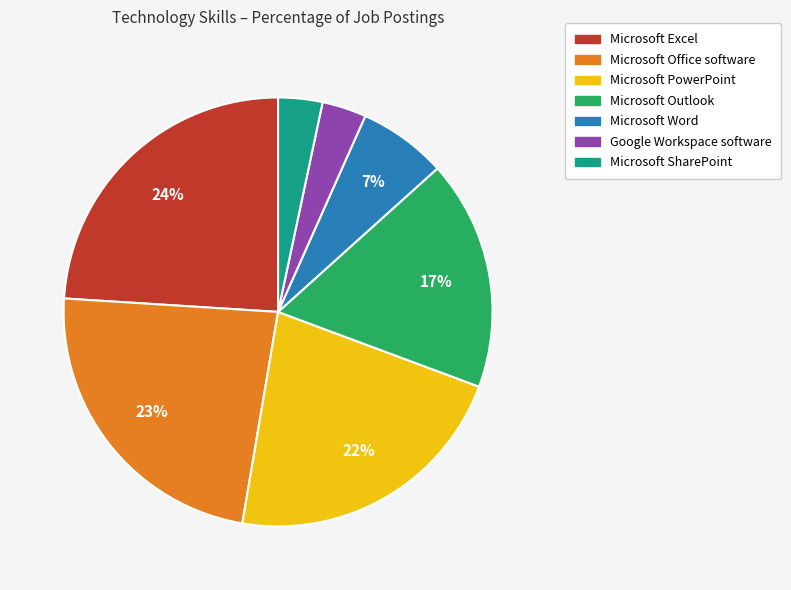

Does Microsoft Word represent more than half of the total?

No